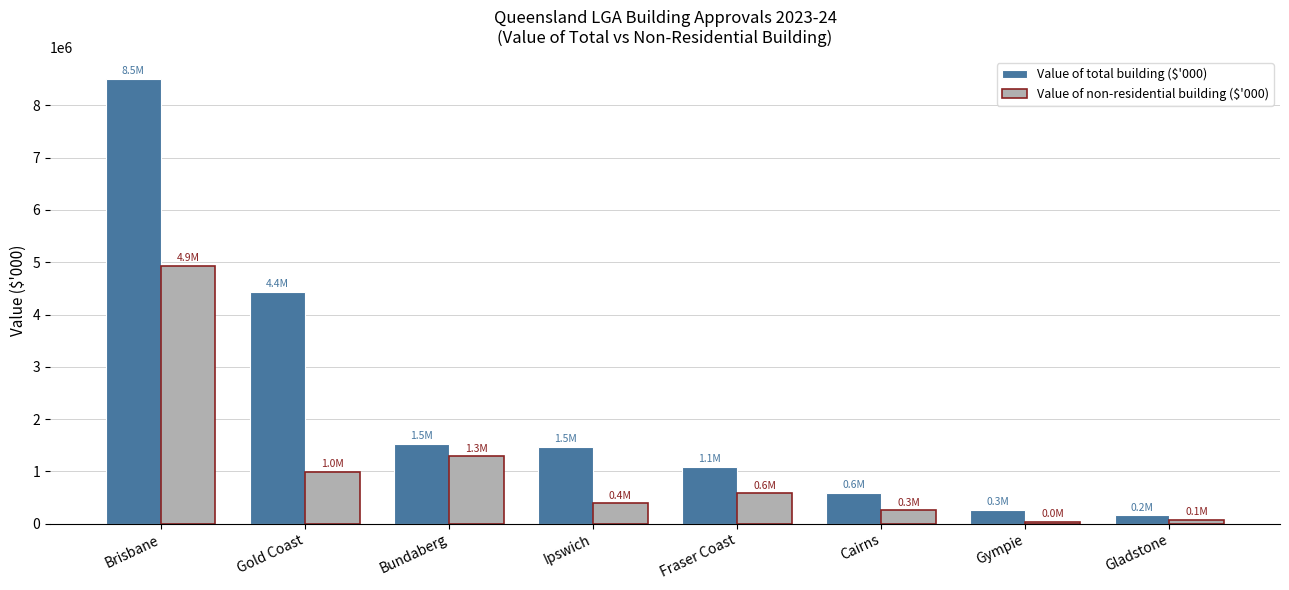

At which category is the sum across all series the highest?

Brisbane